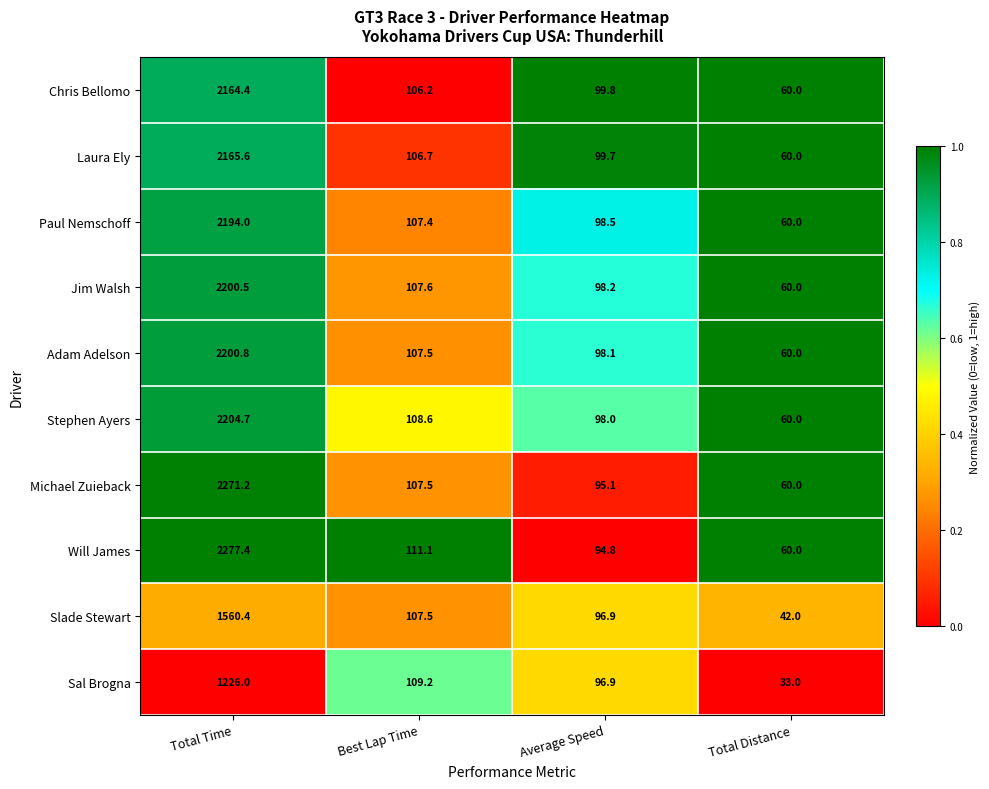

Which series has the largest range (max minus min)?

Will James